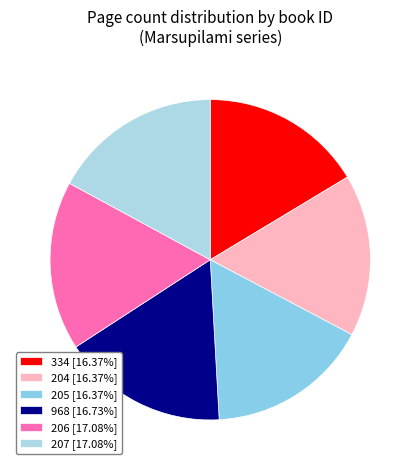

Is 205 the majority of the pie?

No